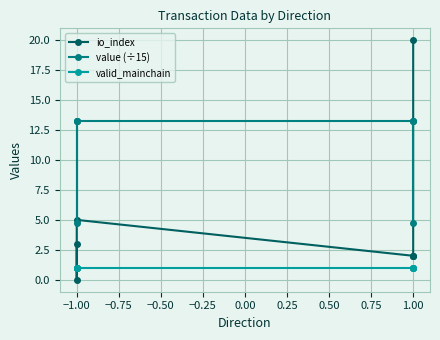

Is this an area chart (filled region under the line)?

No